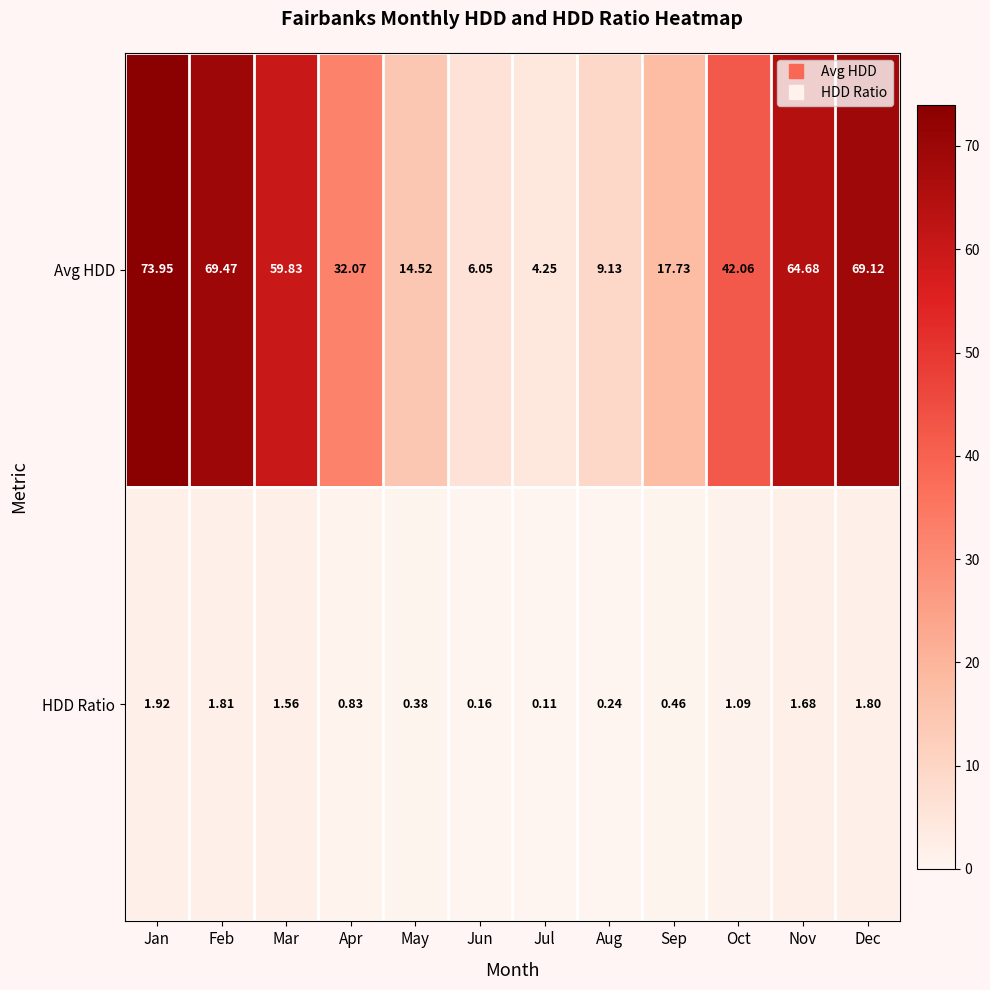

Which series has the largest range (max minus min)?

Avg HDD